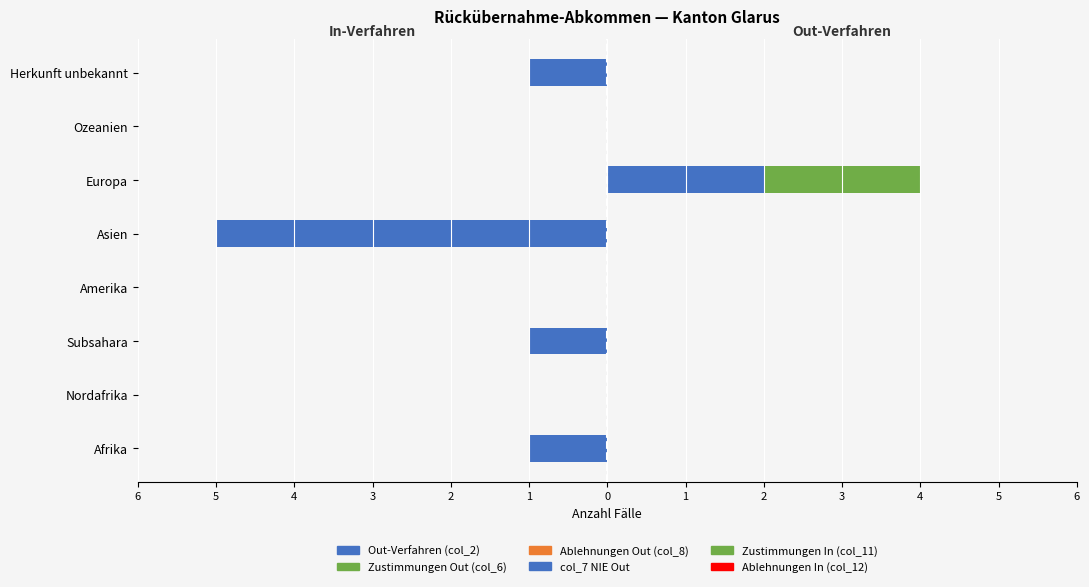

How many Zustimmungen Out (col_6) values are between 0 and 1?

7